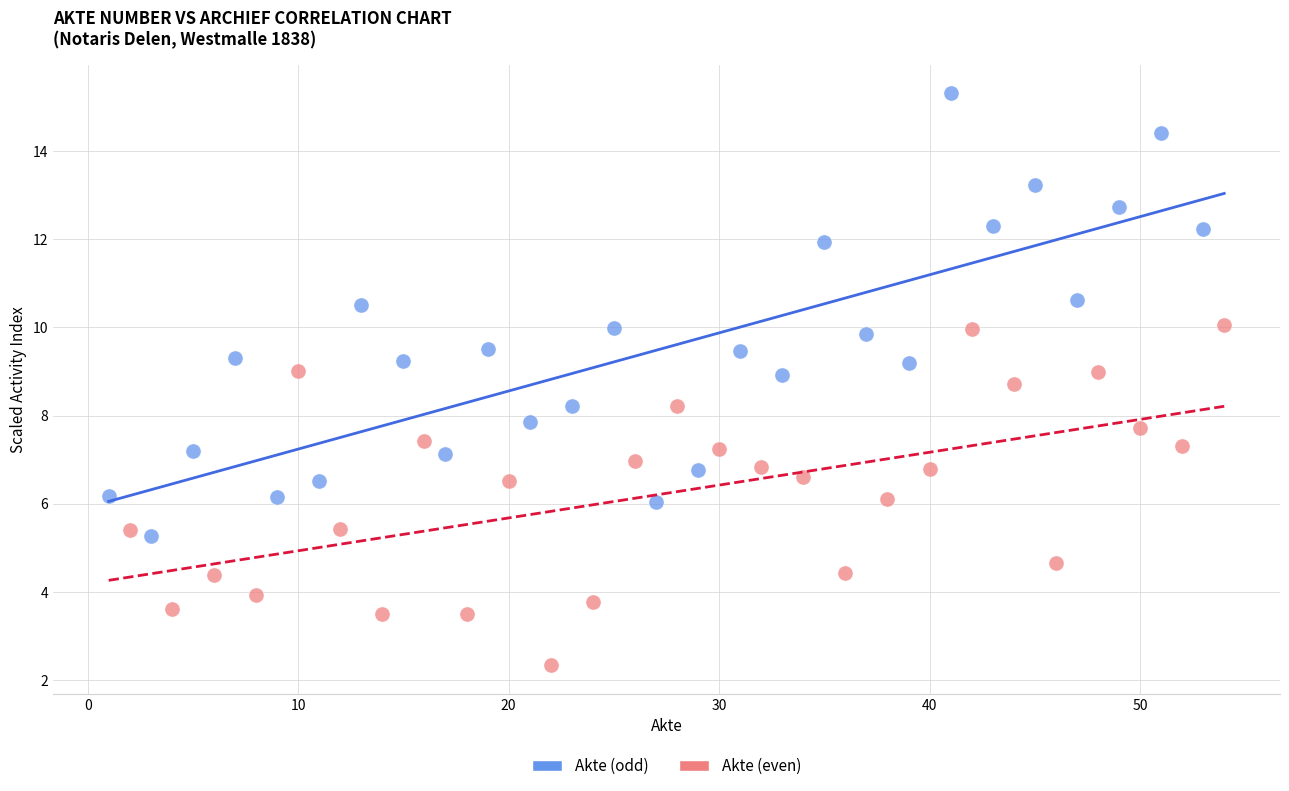

Which series contains the lowest Y value?

Akte (even)